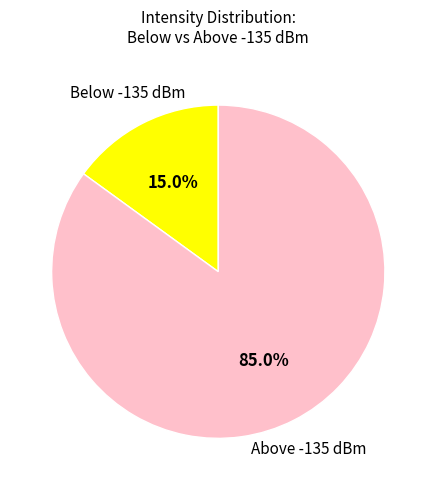

Count the number of slices in the pie.

2